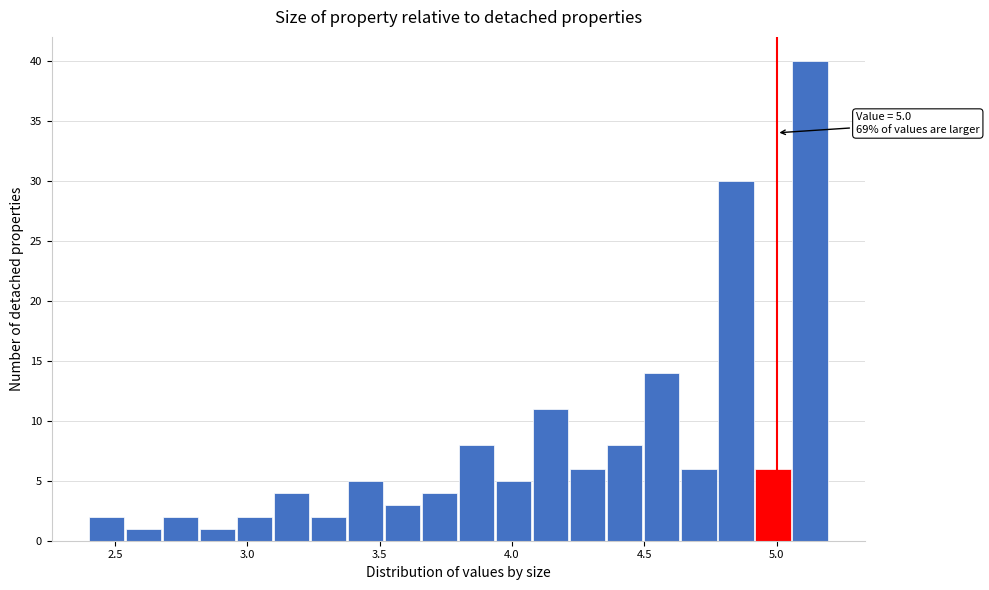

Around what value on the x-axis is the tallest bar? Give the approximate position of its centre, as read against the axis.

5.15